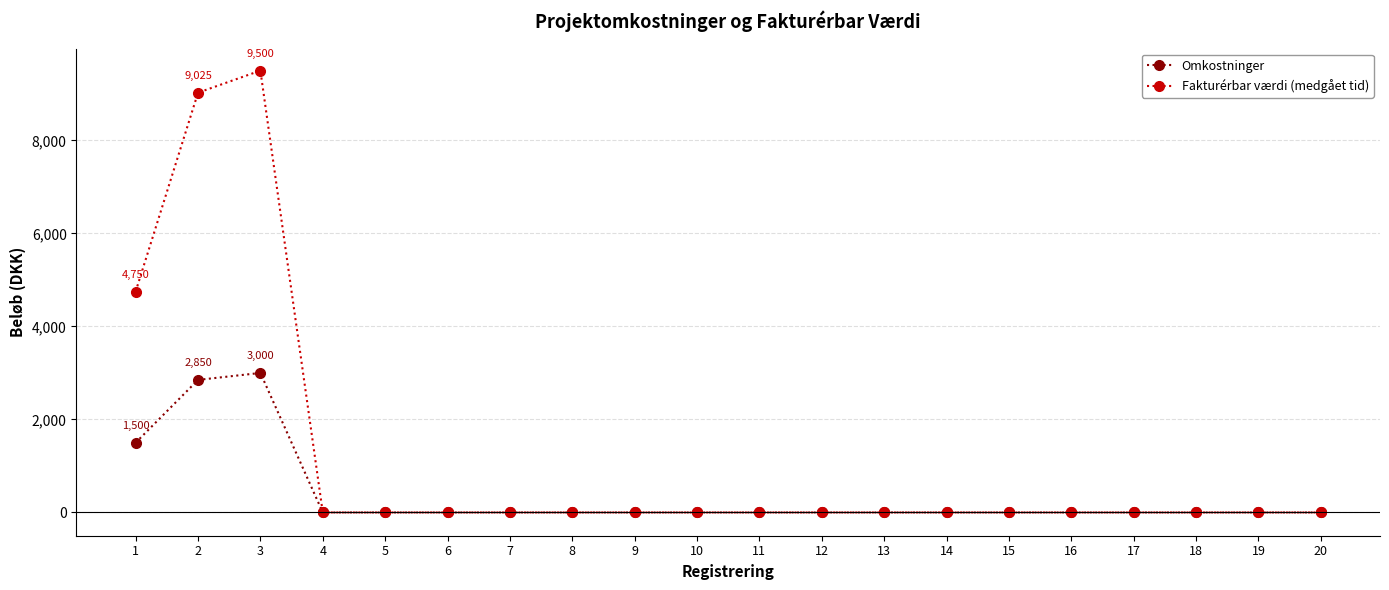

List the series in order of their overall mean, highest first.

Fakturérbar værdi (medgået tid), Omkostninger